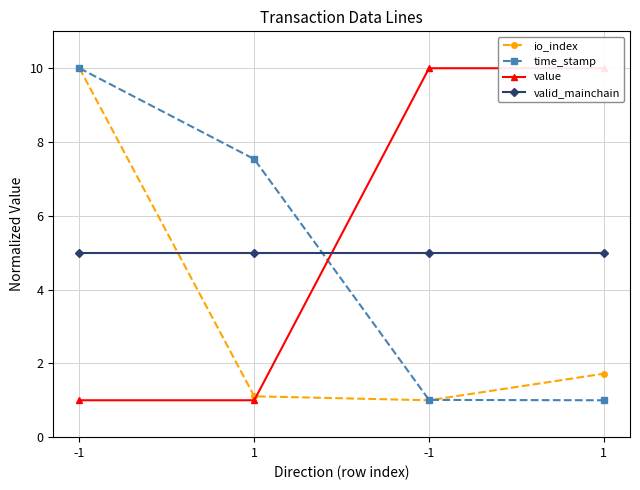

Reading left to right, transcribe all the data shown in this chart.

io_index: -1=10.0	1=1.1	-1=1.0	1=1.7
time_stamp: -1=10.0	1=7.5	-1=1.0	1=1.0
value: -1=1.0	1=1.0	-1=10.0	1=10.0
valid_mainchain: -1=5.0	1=5.0	-1=5.0	1=5.0